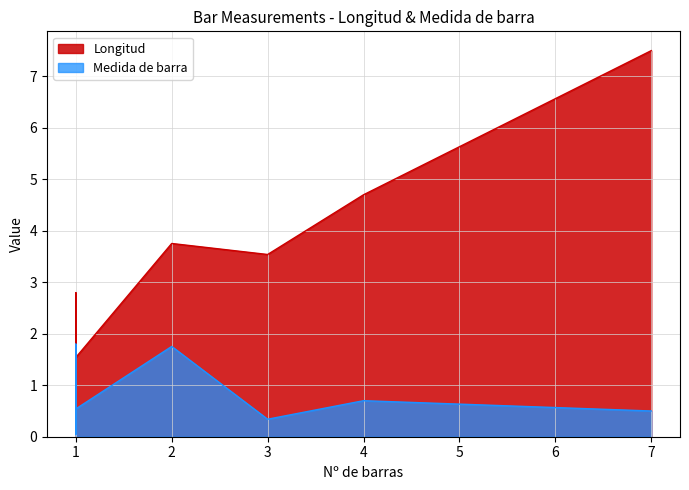

What are all the series names shown in the legend?

Longitud, Medida de barra